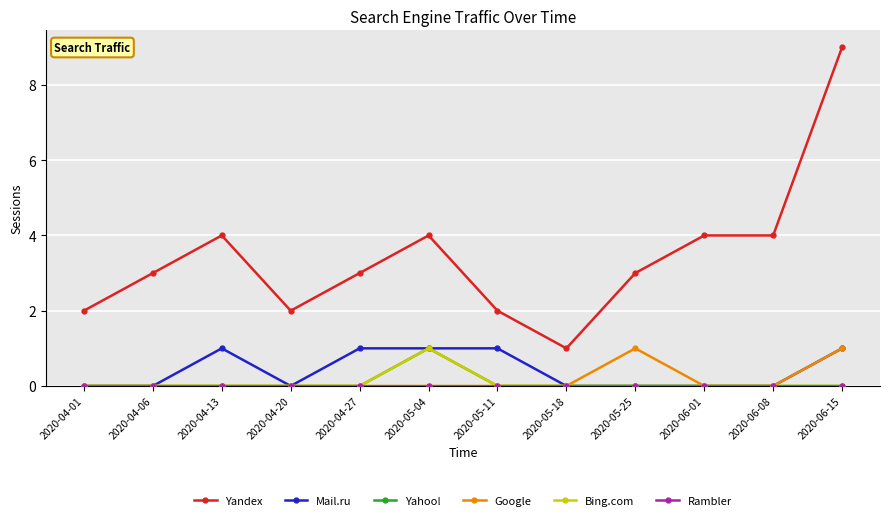

Does the chart have visible grid lines?

Yes